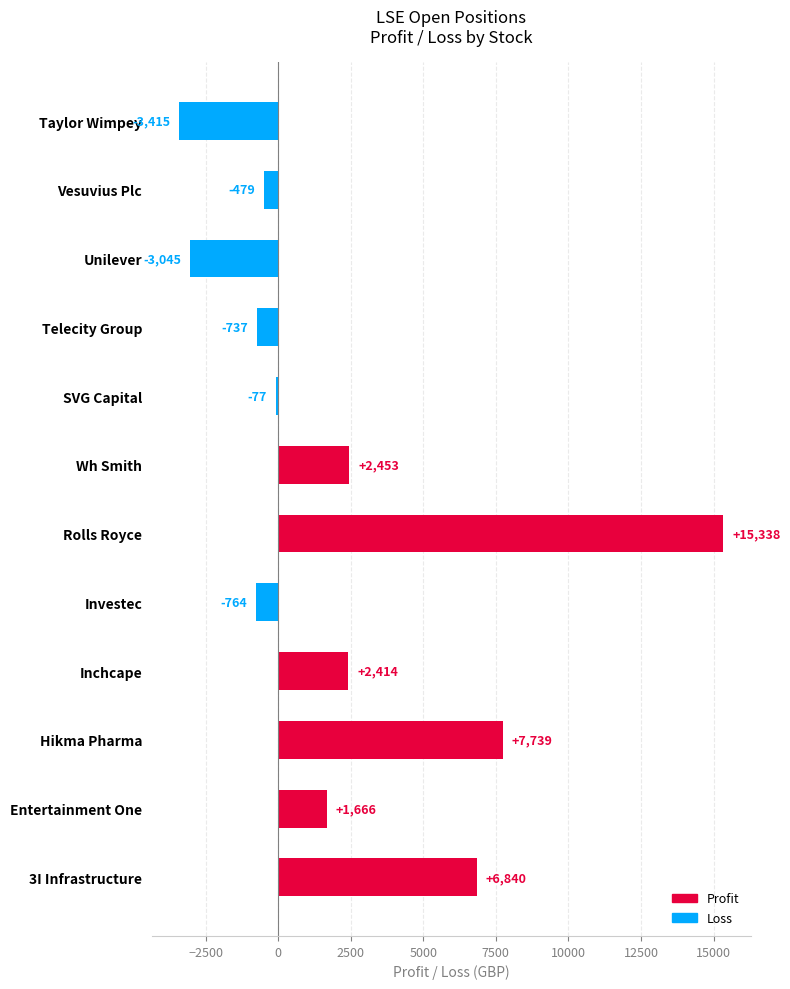

Rank the categories by value from lowest to highest.

Taylor Wimpey, Unilever, Investec, Telecity Group, Vesuvius Plc, SVG Capital, Entertainment One, Inchcape, Wh Smith, 3I Infrastructure, Hikma Pharma, Rolls Royce